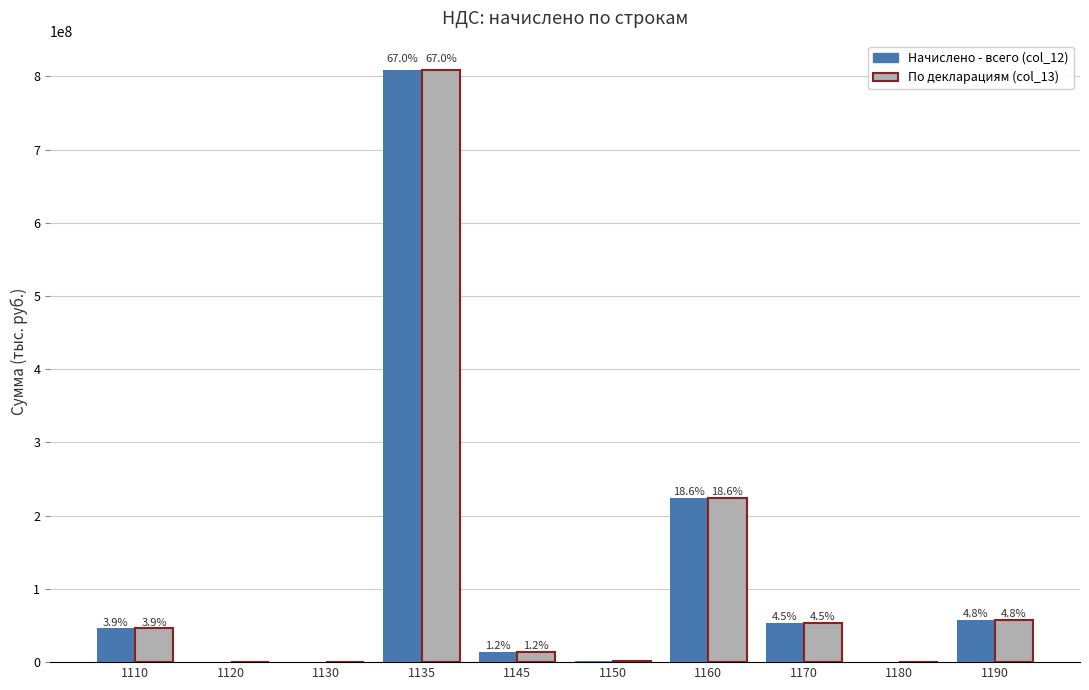

What is the sum of the Начислено - всего (col_12) values at 1135 and 1110?

854976267